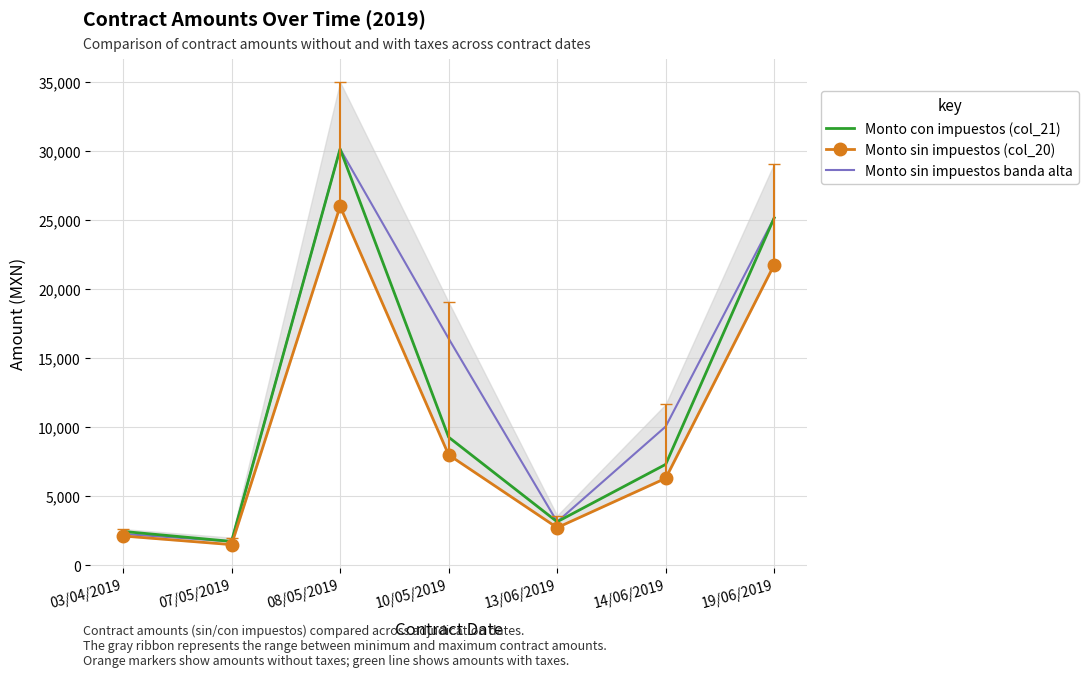

Is this an area chart (filled region under the line)?

No